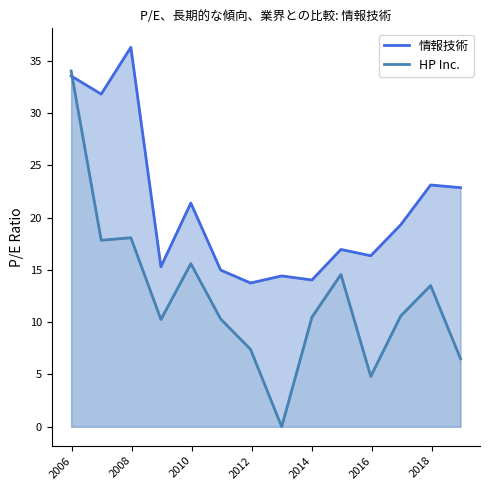

The value of 情報技術 at 13 is 37.4. True or false?

False